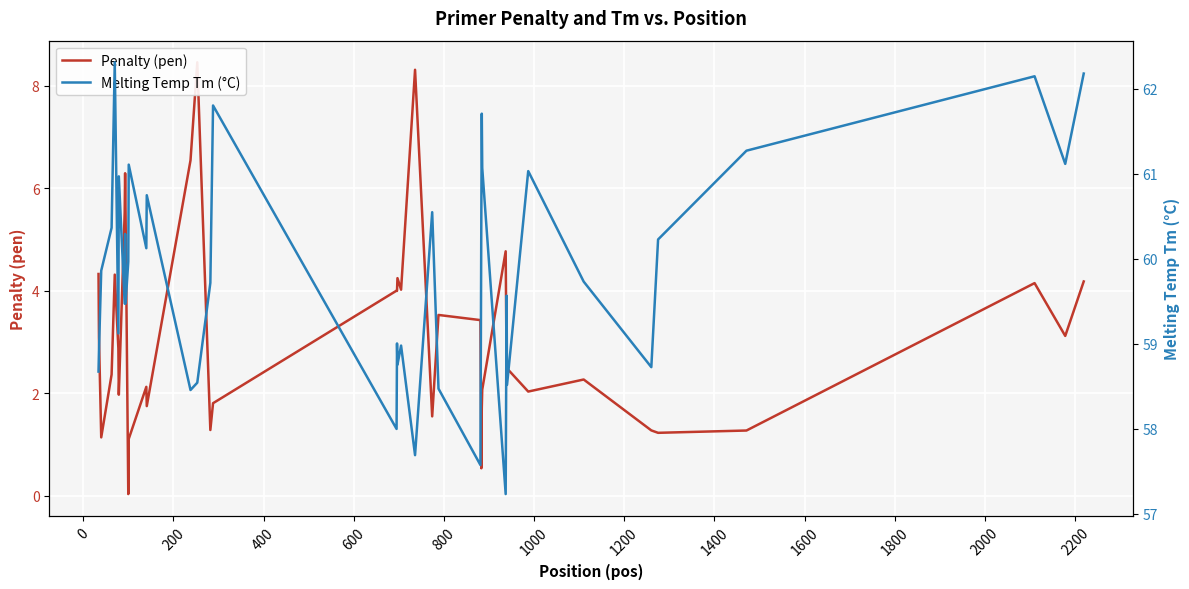

What are all the series names shown in the legend?

Penalty (pen), Melting Temp Tm (°C)